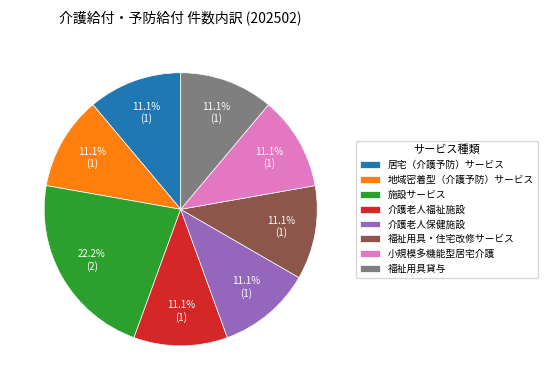

Does 施設サービス represent more than half of the total?

No